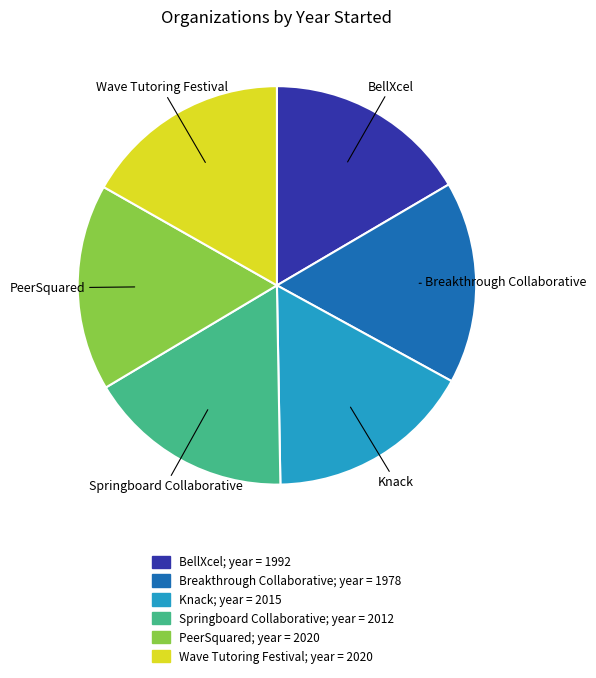

True or false: Wave Tutoring Festival accounts for 17% of the total.

True